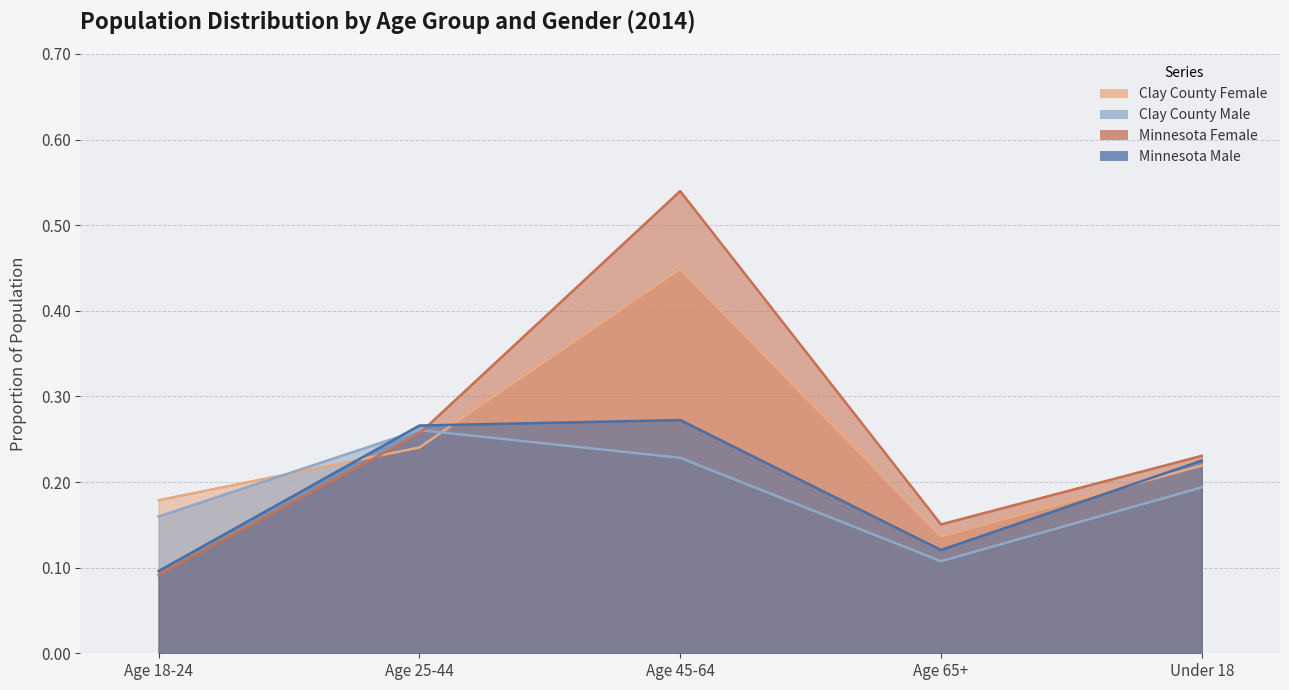

What is the label of the 2nd point from the right?

Age 65+